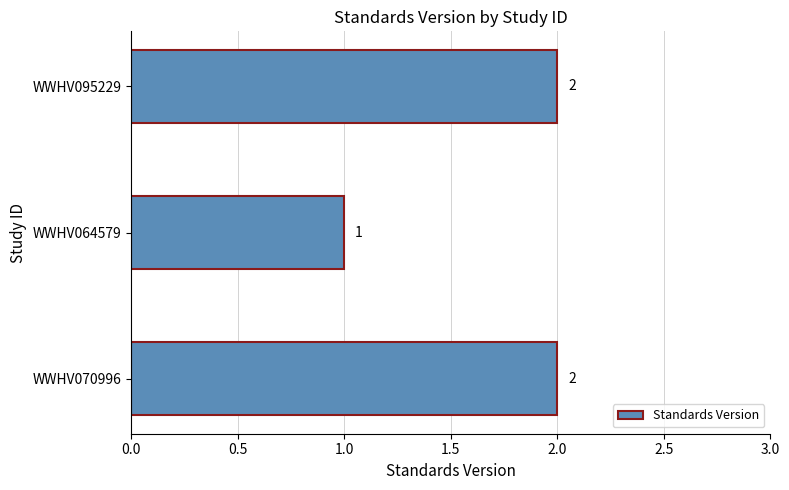

Reading top to bottom, what are all the values shown in this chart?

2	1	2